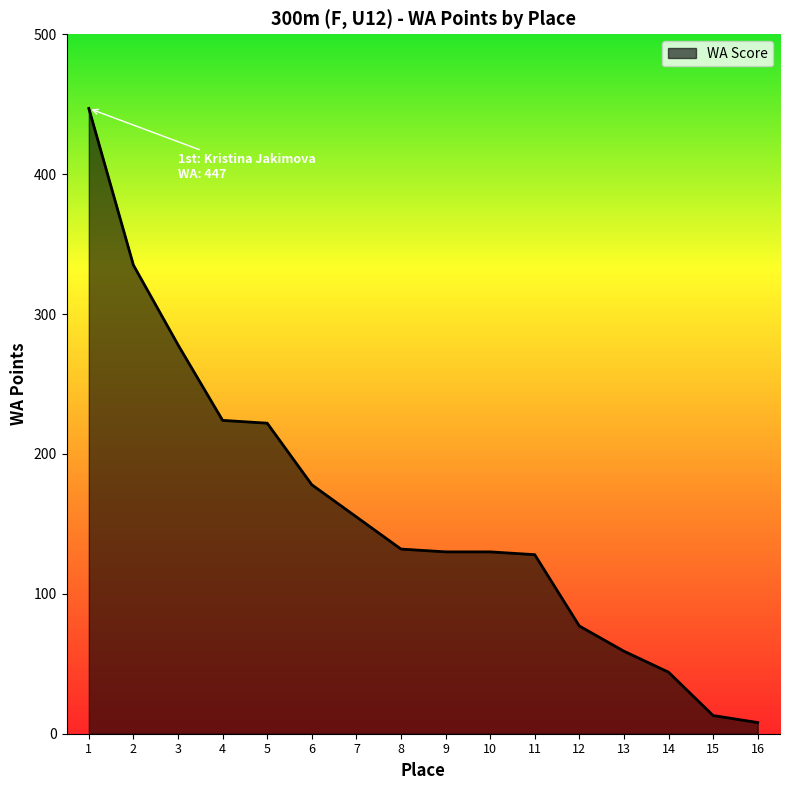

Which label corresponds to the smallest value in the chart?

16